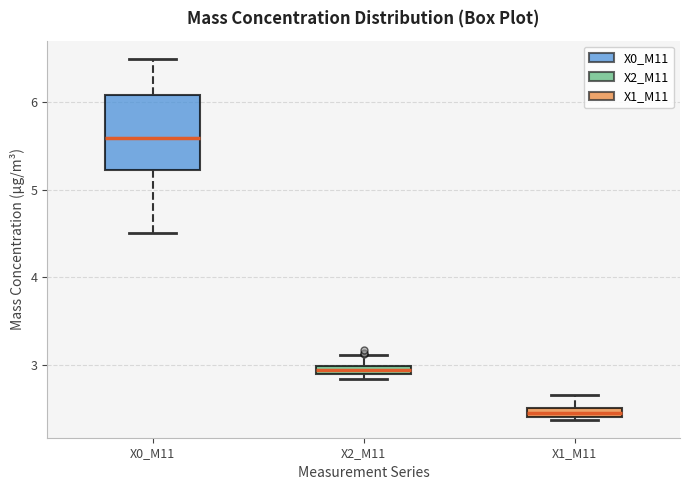

Where does the upper whisker of the box for X2_M11 end on the y-axis? The values are not printed on the chart, so give them approximately, as read against the axis.

3.1